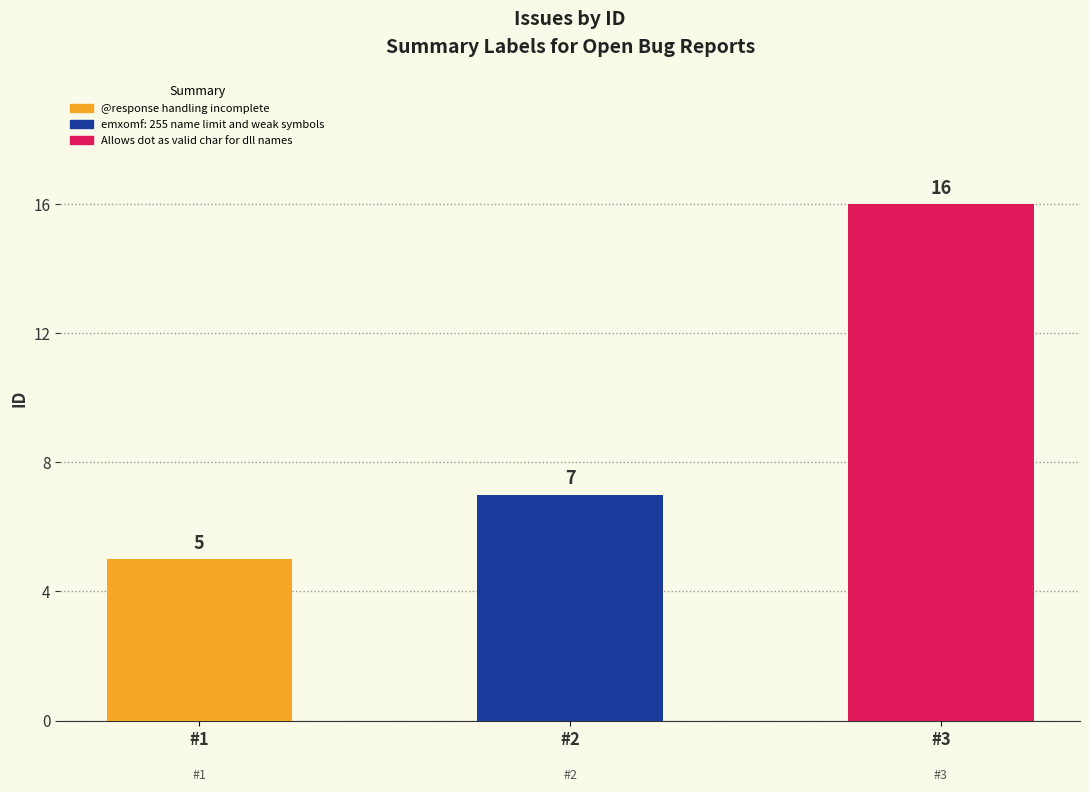

How many bars are there in total?

3